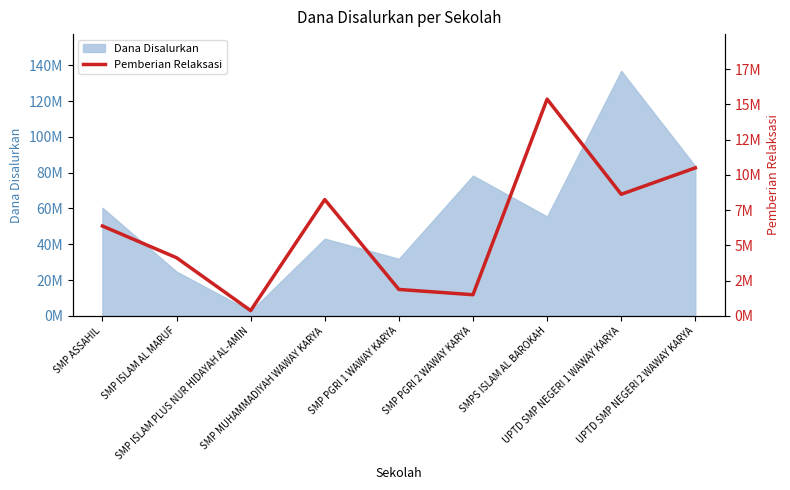

How many lines are shown in the chart?

1